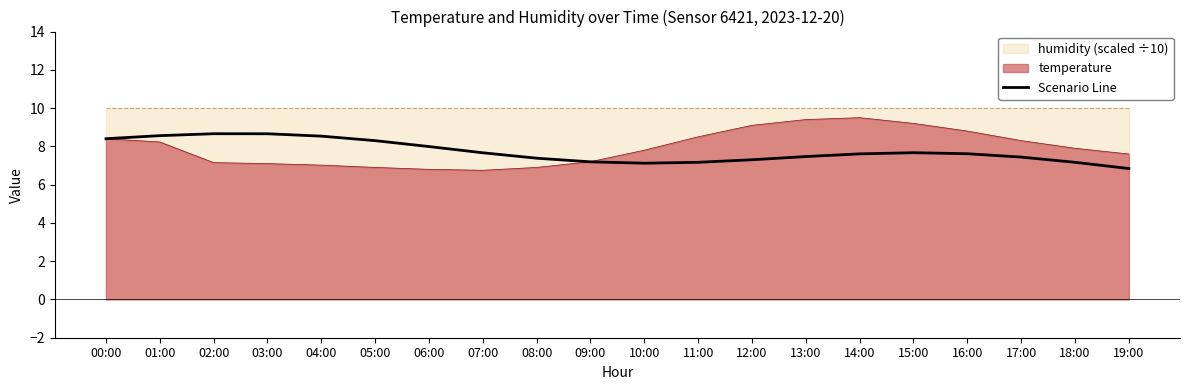

What is the difference between the values at 03:00 and 16:00?

1.0